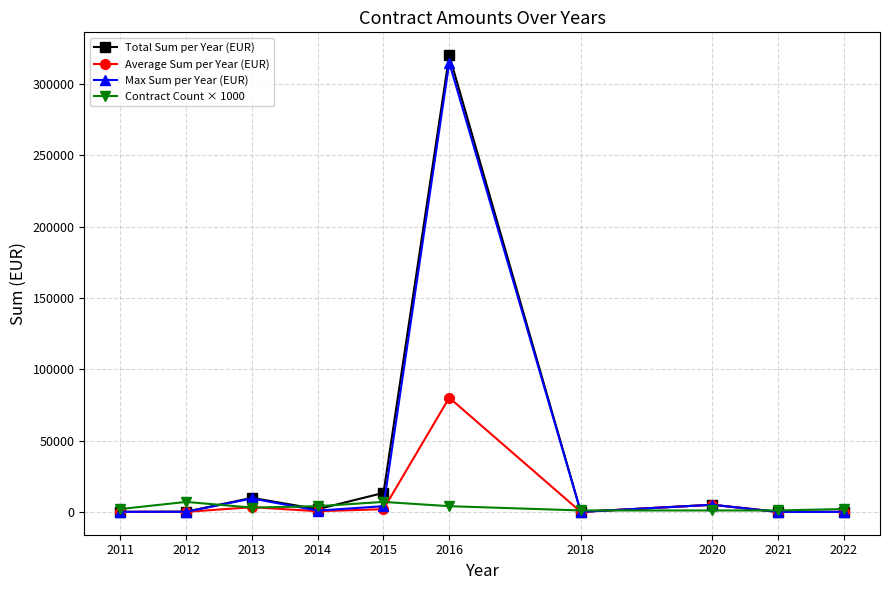

What are all the series names shown in the legend?

Total Sum per Year (EUR), Average Sum per Year (EUR), Max Sum per Year (EUR), Contract Count × 1000